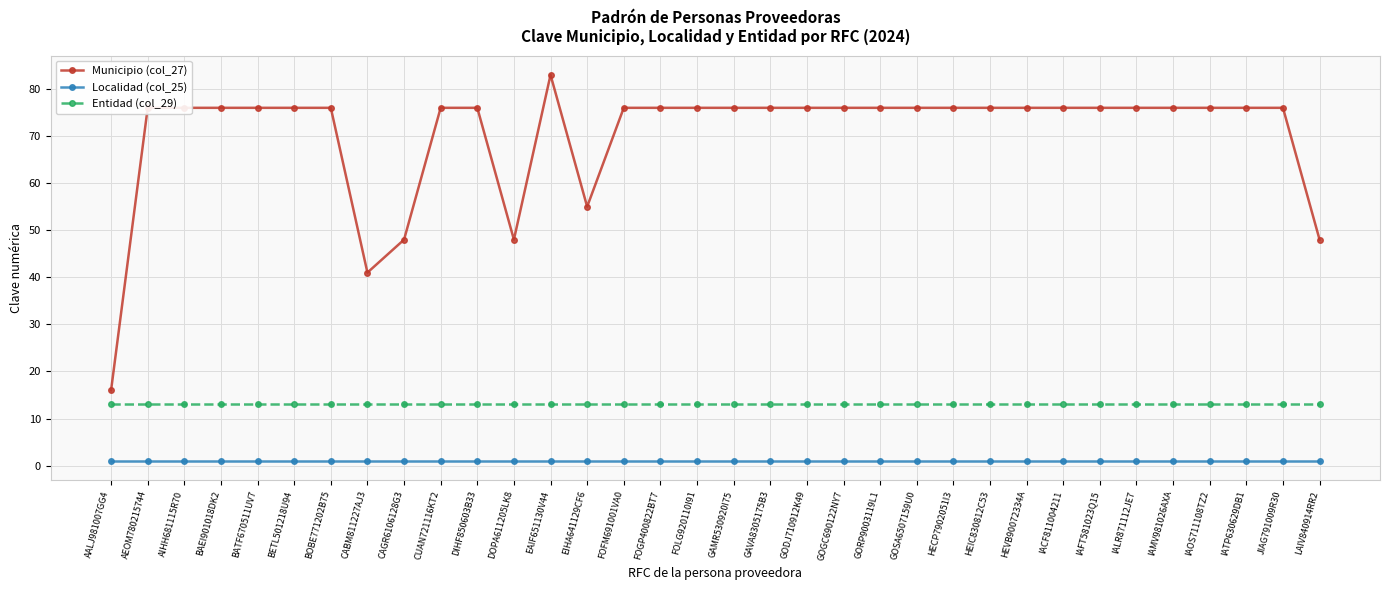

True or false: Municipio (col_27) and Entidad (col_29) cross at least once.

False